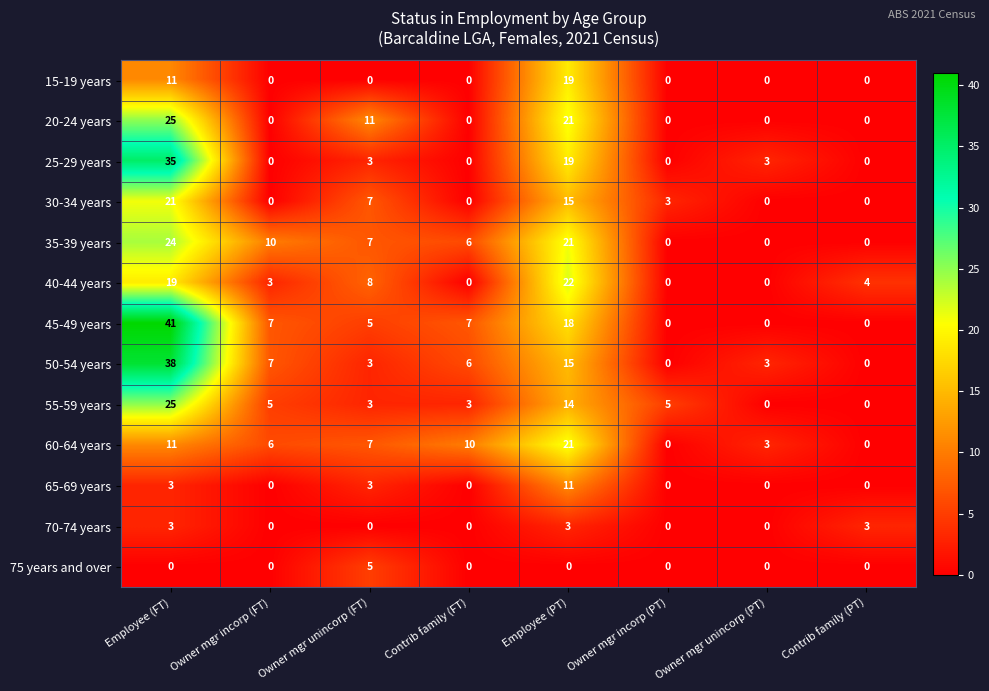

The 40-44 years series shows 3 at Owner mgr incorp (FT). True or false?

True